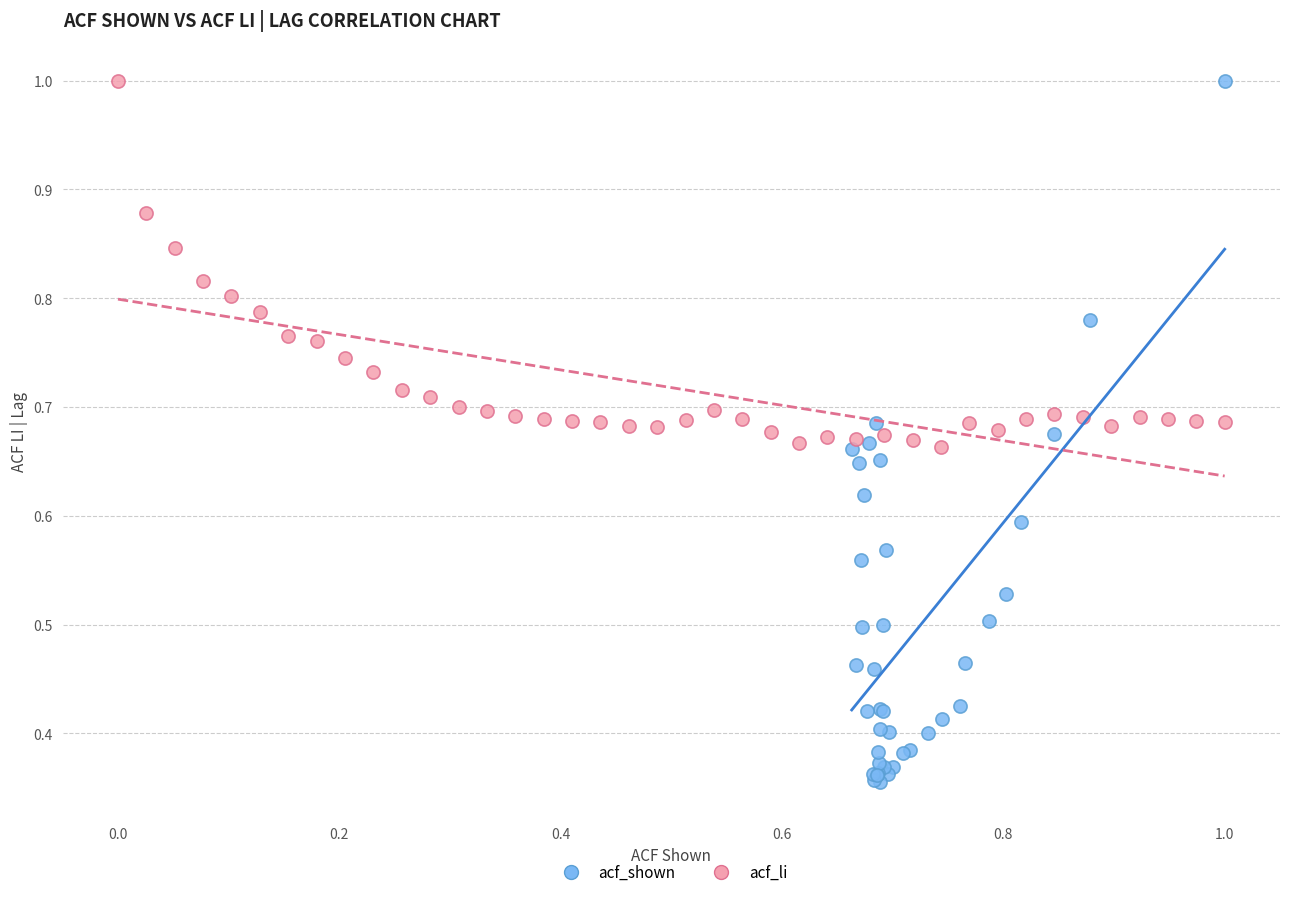

Which series reaches the minimum Y coordinate?

acf_shown